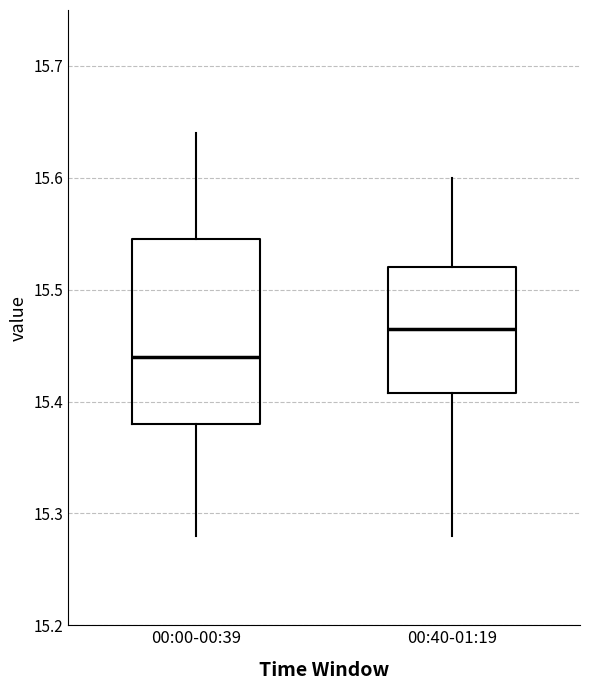

Comparing the boxes themselves (not the whiskers), which one is the tallest?

00:00-00:39